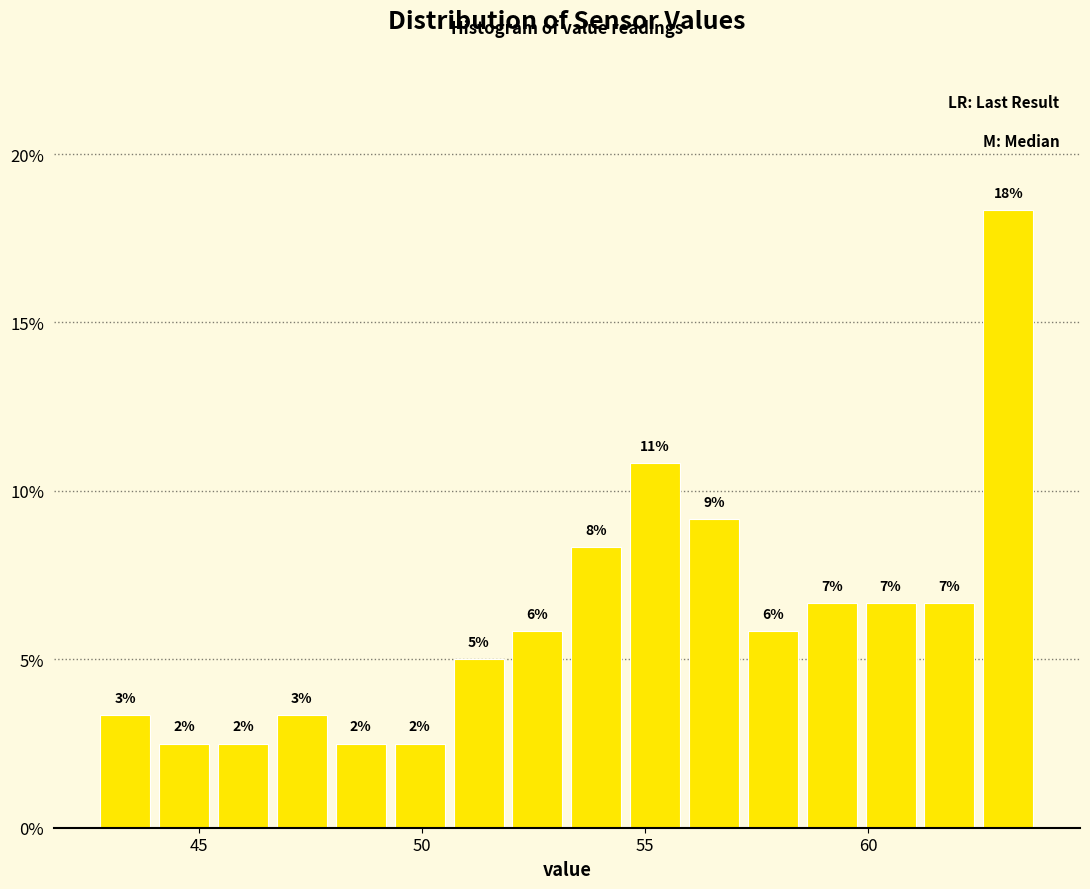

Read against the x-axis, roughly where is the centre of the tallest bar?

63.0